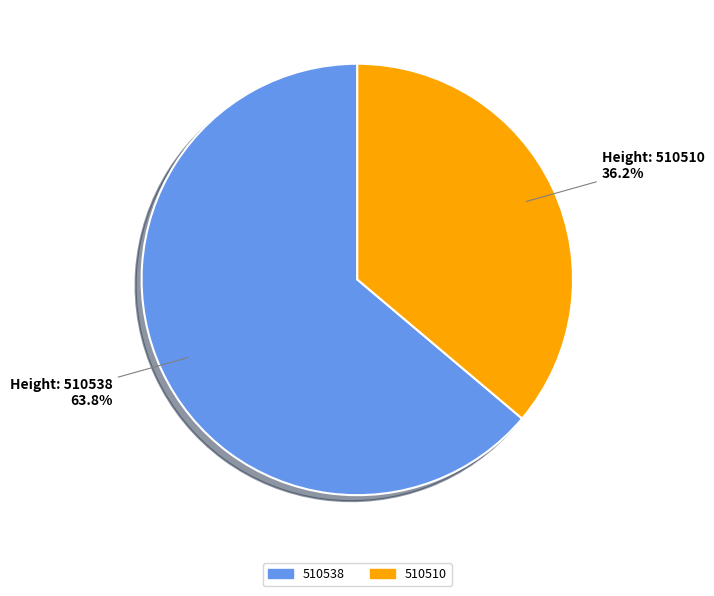

To the nearest percent, what is the difference between the 510538 and 510510 slice percentages?

28%